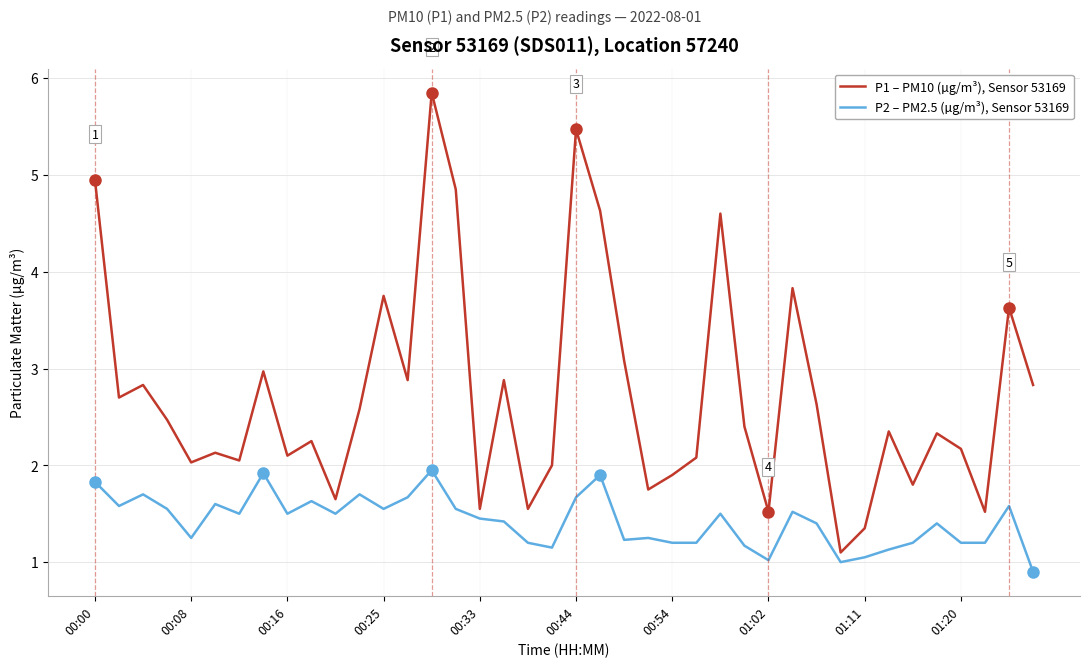

Is this an area chart (filled region under the line)?

No